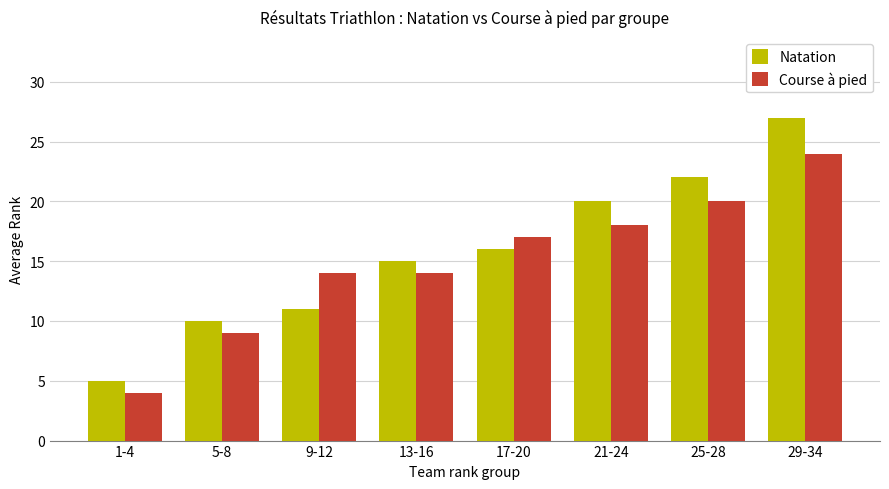

What is the label of the 6th bar from the left?

21-24